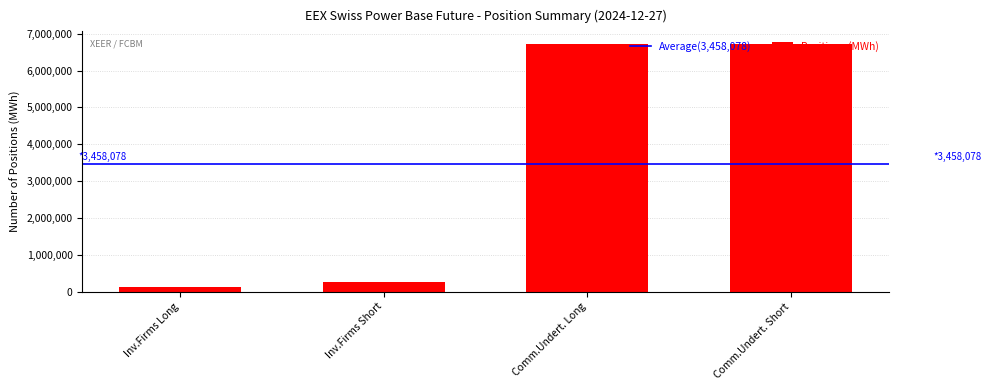

Which label corresponds to the smallest value in the chart?

Inv.Firms Long